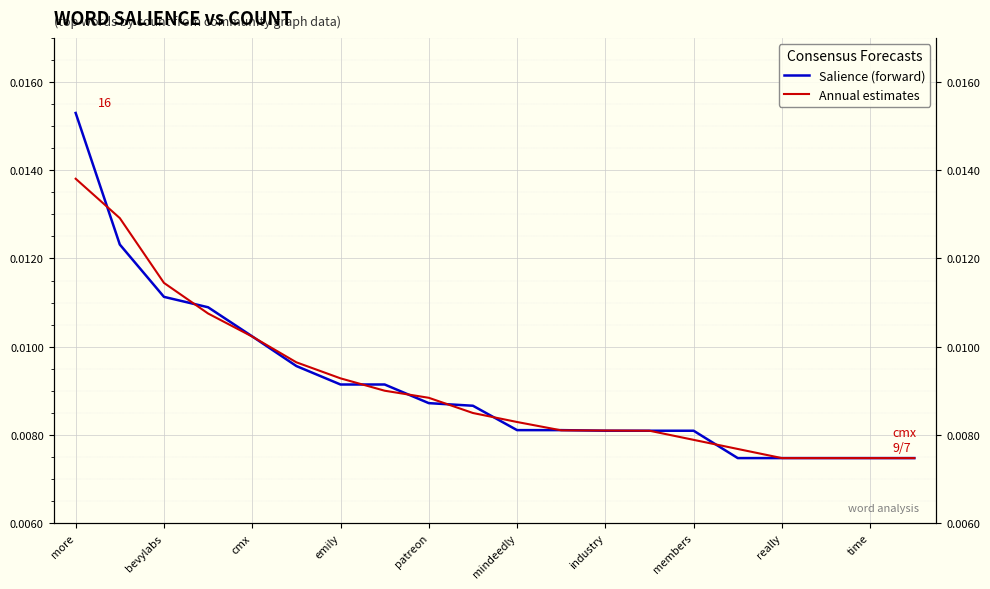

Which series has the largest total across all categories?

Salience (forward)